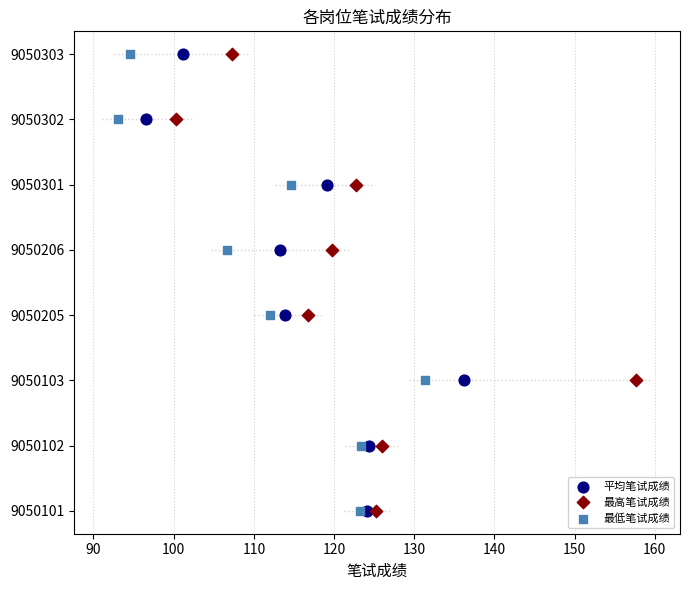

Is the value of 平均笔试成绩 at 120 greater than the value of 最高笔试成绩 at 90?

Yes